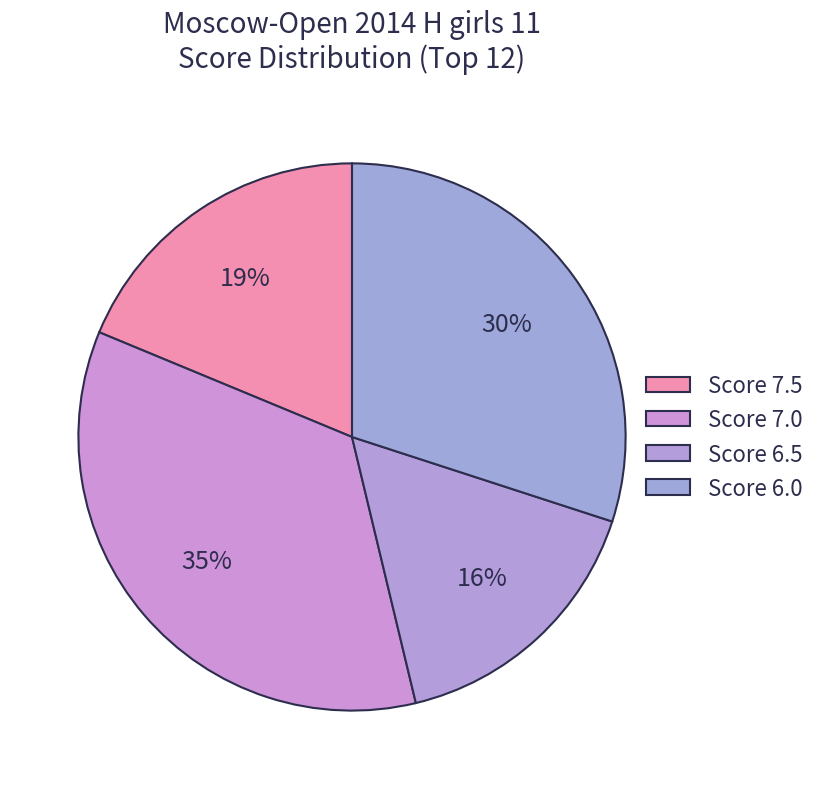

Count the number of slices in the pie.

4